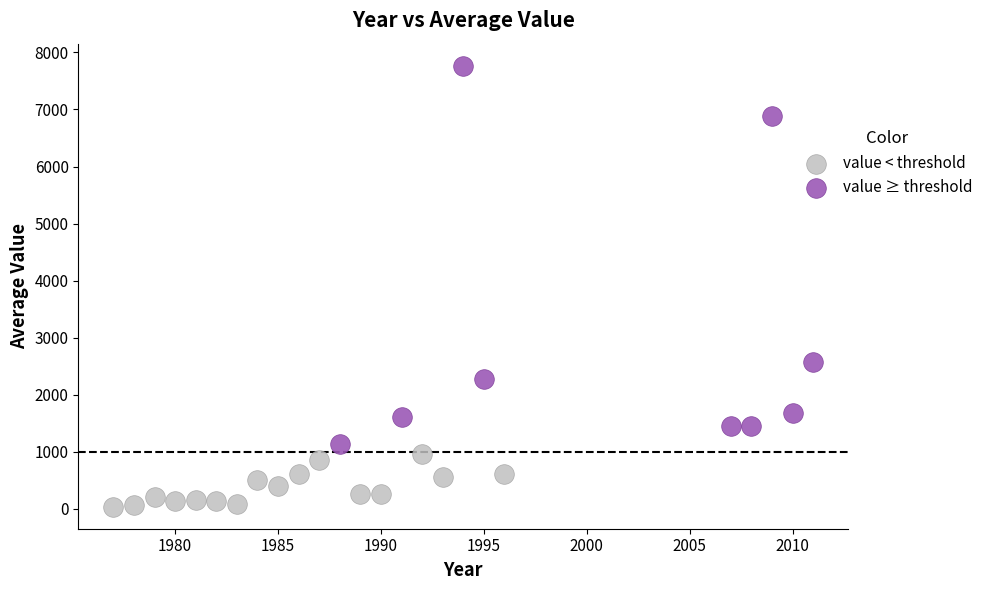

Which series has the largest Y range (max minus min)?

value ≥ threshold